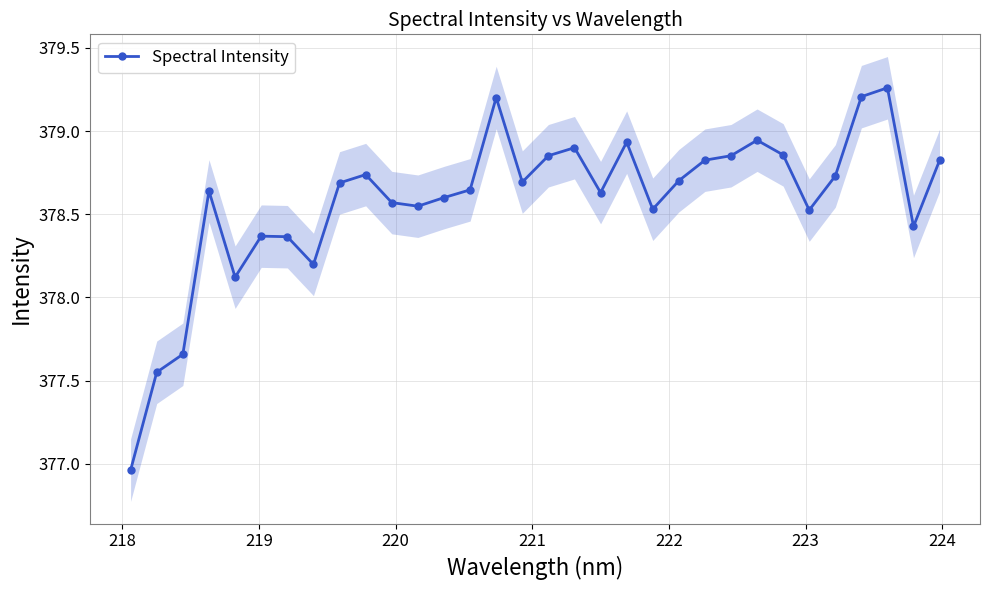

True or false: Spectral Intensity has more than 0 points higher than both neighbors.

True